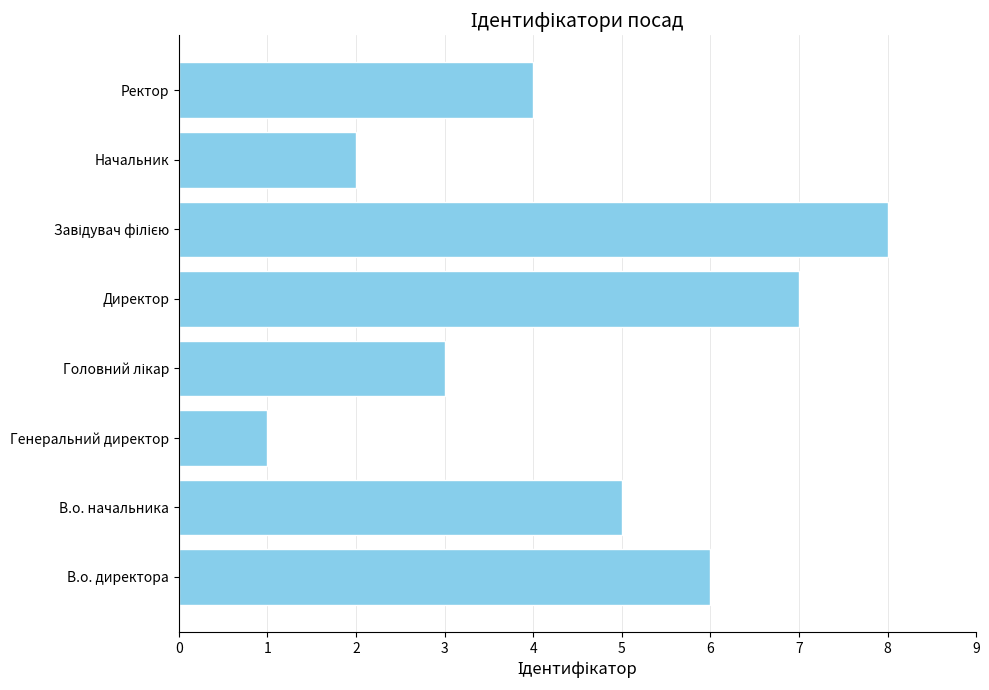

What is the minimum value shown in the chart?

1